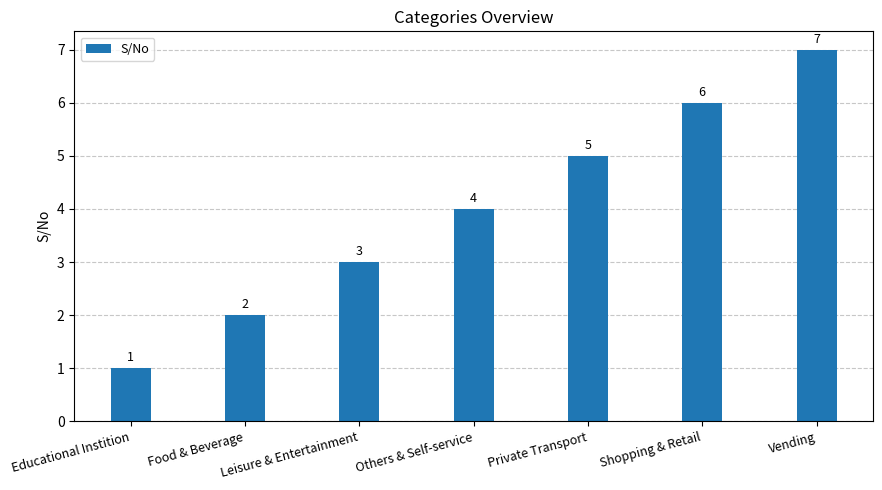

Reading left to right, what are all the values shown in this chart?

1	2	3	4	5	6	7